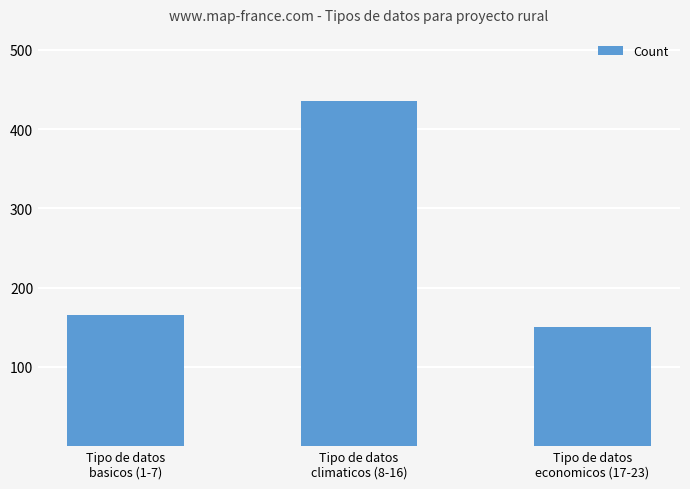

What is the sum of all values?

750